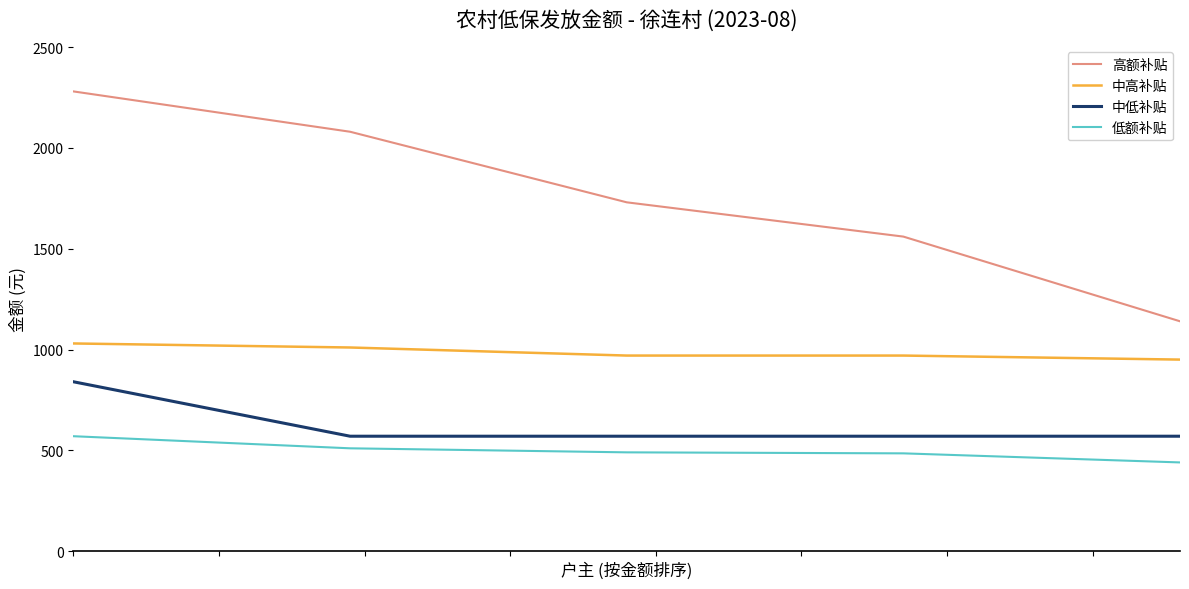

List the series in order of their peak value, lowest first.

低额补贴, 中低补贴, 中高补贴, 高额补贴